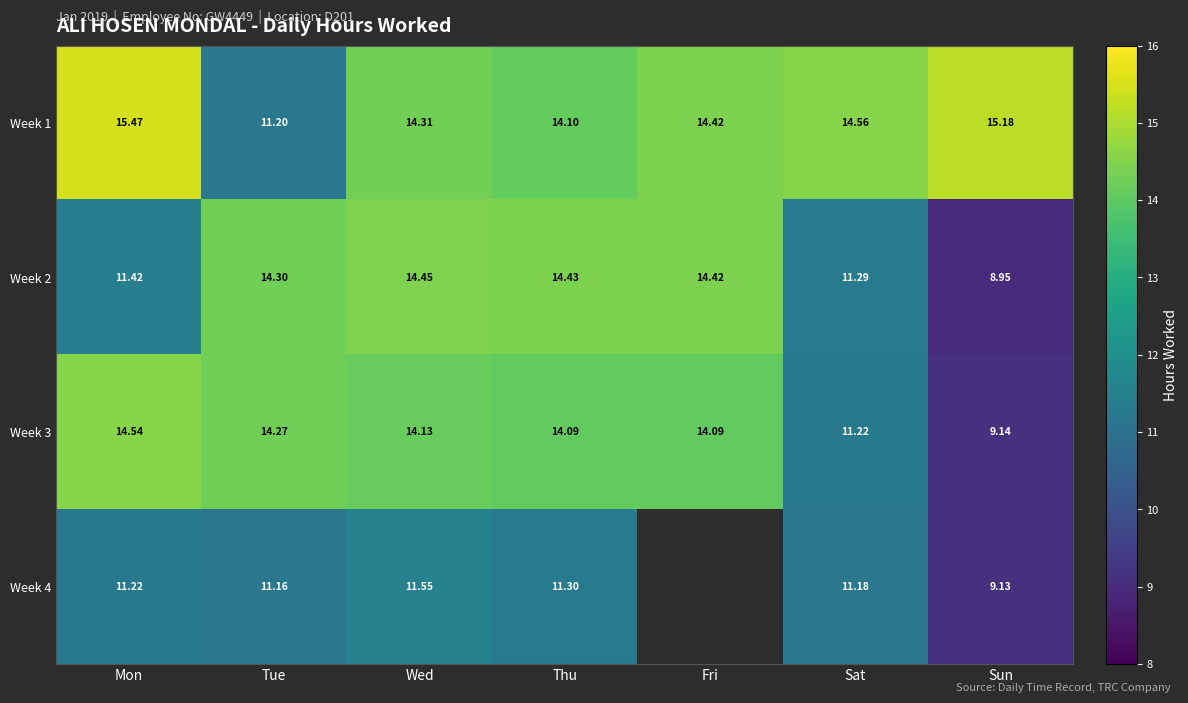

Where does the Week 3 series first go above 14?

Mon